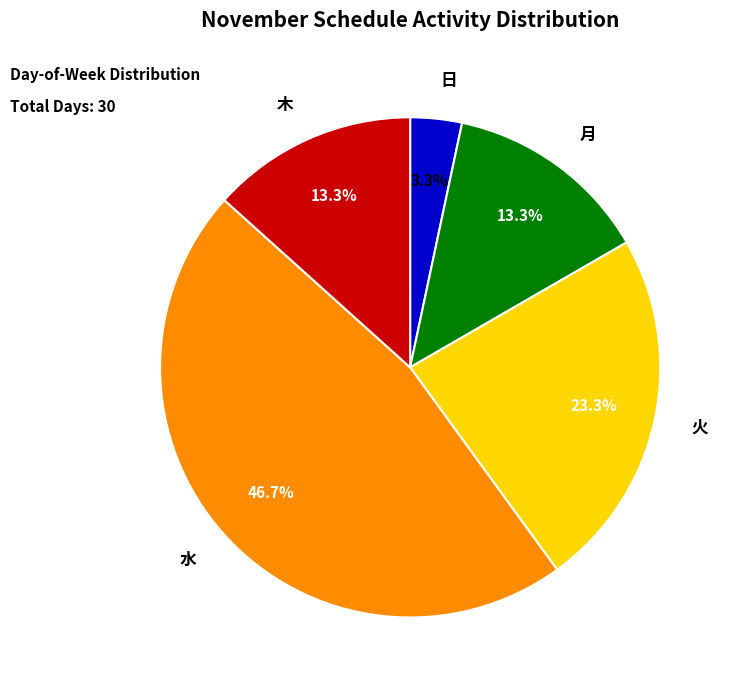

To the nearest percent, what portion does 木 represent?

13%